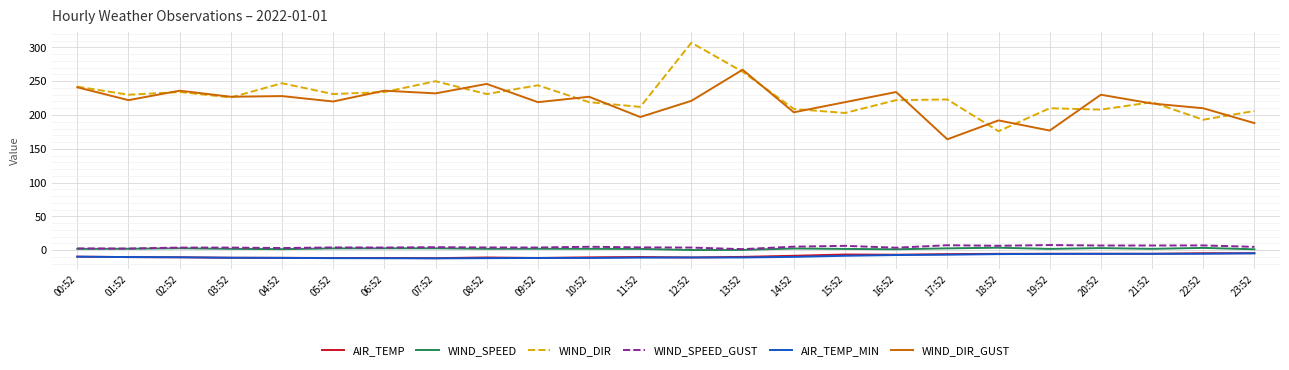

In WIND_DIR, how many points are lower than both neighbors (excluding endpoints)?

9